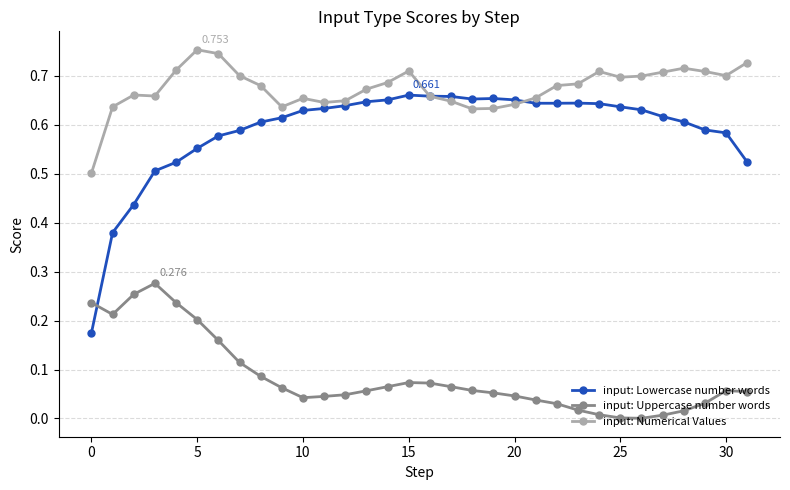

Which series has the largest total across all categories?

input: Numerical Values